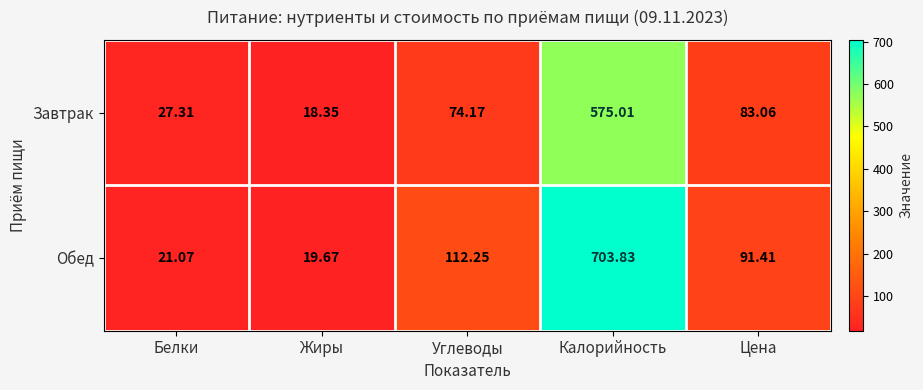

Is the value of Завтрак at Цена greater than the value of Обед at Белки?

Yes